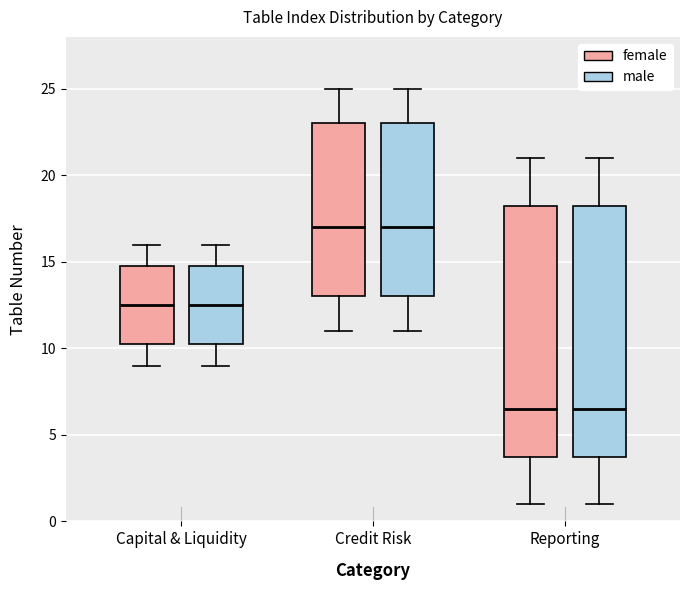

Reading left to right, read every box against the y-axis: the position of its median line, the range the box covers, and the ends of its whiskers. The values are not printed on the chart, so give them approximately, as read against the axis.

Capital & Liquidity (female): median 12.5, box 10.5 to 15.0, whiskers 9.0 to 16.0
Capital & Liquidity (male): median 12.5, box 10.5 to 15.0, whiskers 9.0 to 16.0
Credit Risk (female): median 17.0, box 13.0 to 23.0, whiskers 11.0 to 25.0
Credit Risk (male): median 17.0, box 13.0 to 23.0, whiskers 11.0 to 25.0
Reporting (female): median 6.5, box 4.0 to 18.5, whiskers 1.0 to 21.0
Reporting (male): median 6.5, box 4.0 to 18.5, whiskers 1.0 to 21.0